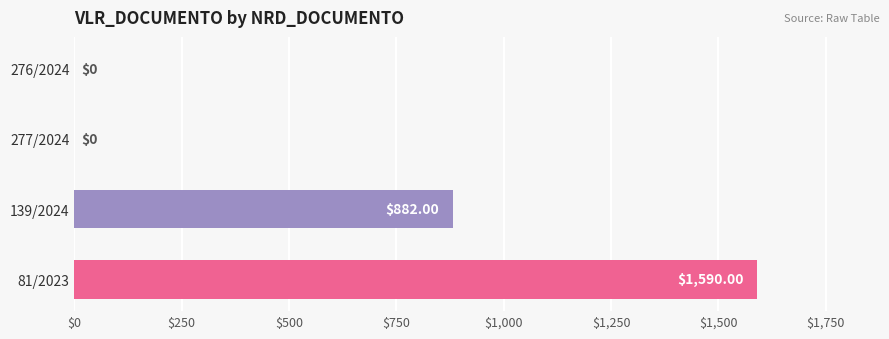

Approximately how many times larger is the value at 139/2024 compared to 81/2023?

0.6